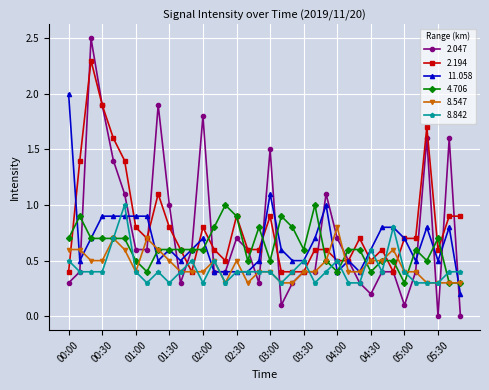

How many 8.842 values are between 0 and 1?

36